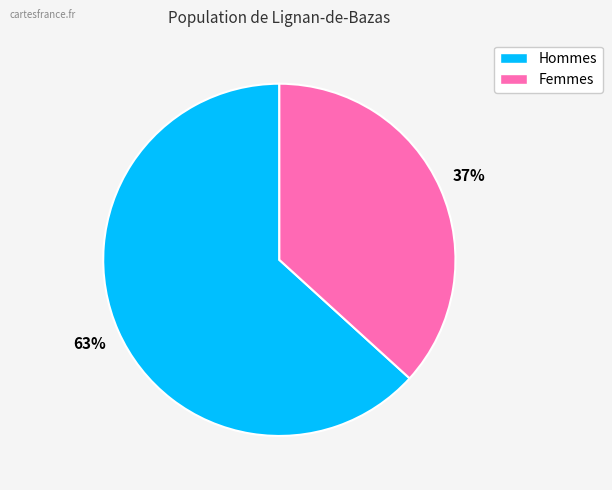

To the nearest percent, what is the average slice percentage?

50%